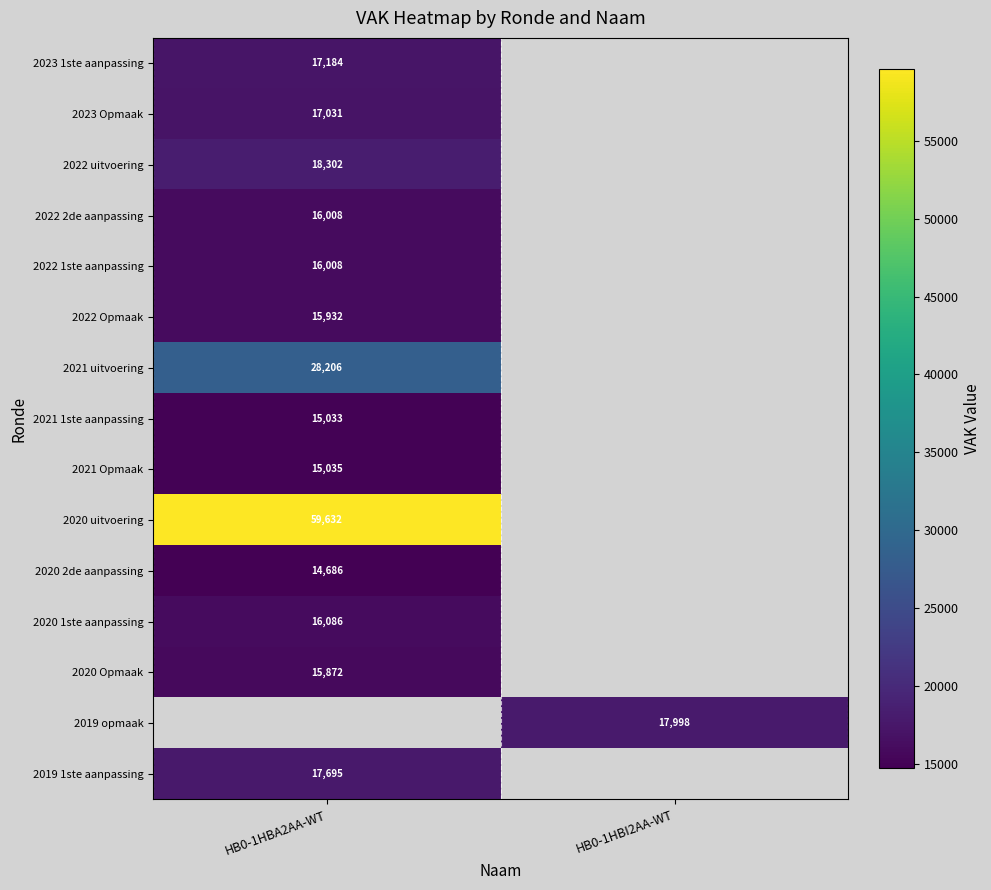

What is the spread (max minus min) of values at HB0-1HBA2AA-WT?

44946.0